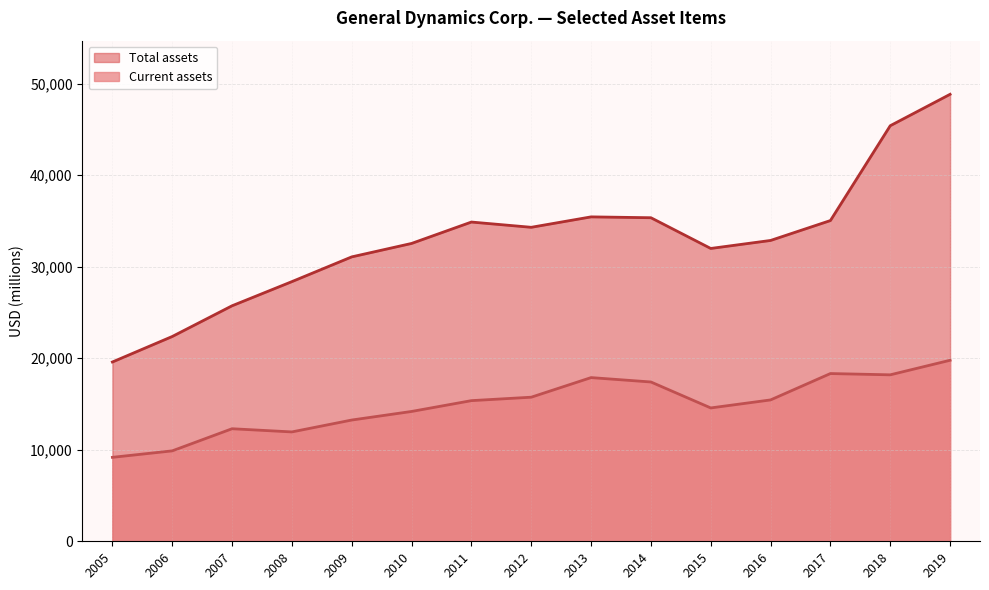

The value of Total assets at 2015 is 31997. True or false?

True